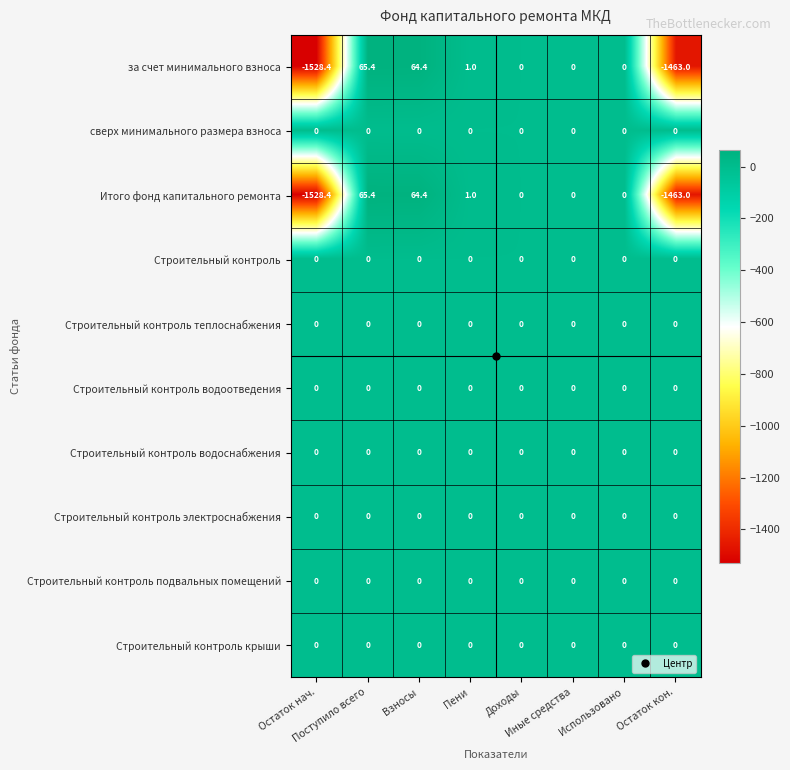

What is the average value of the Итого фонд капитального ремонта series?

-357.6